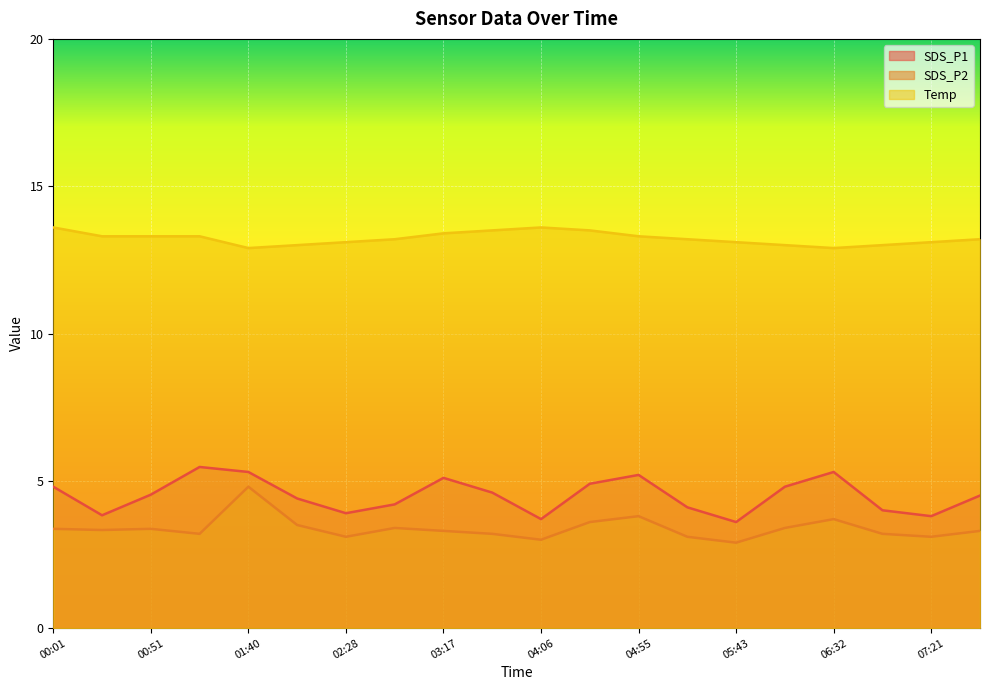

True or false: SDS_P1 and Temp cross at least once.

False